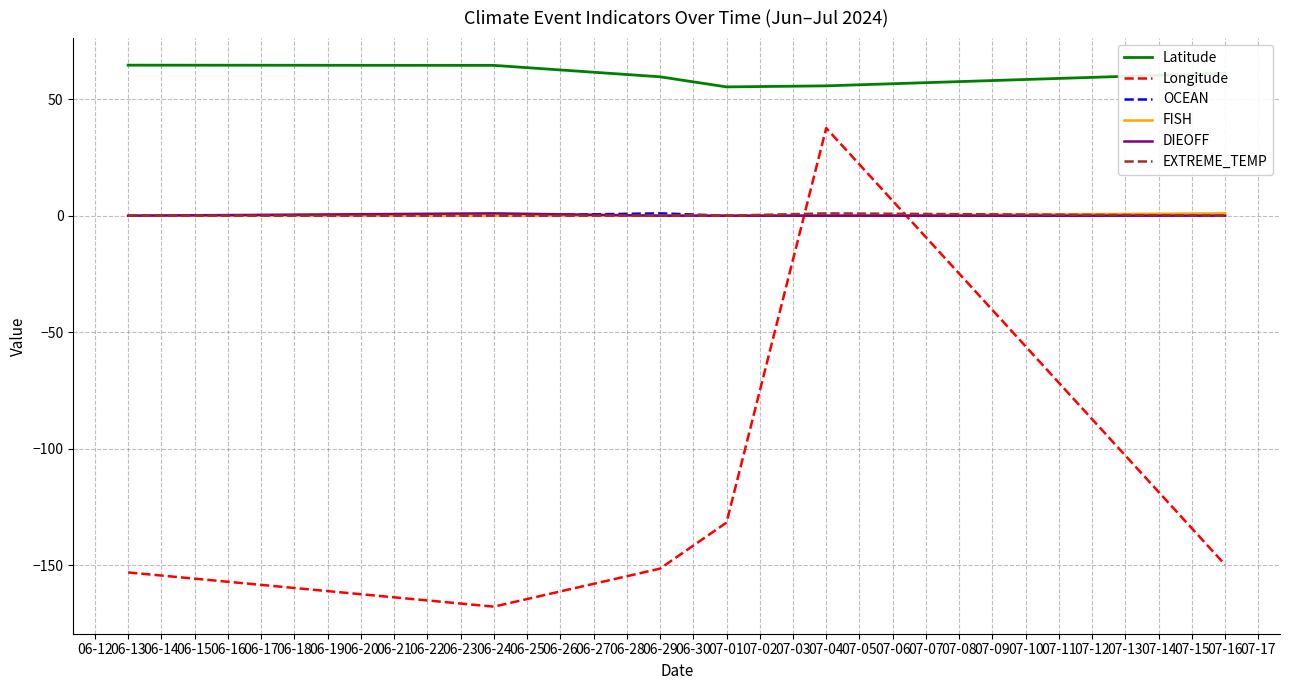

At which category is the sum across all series the highest?

07-04